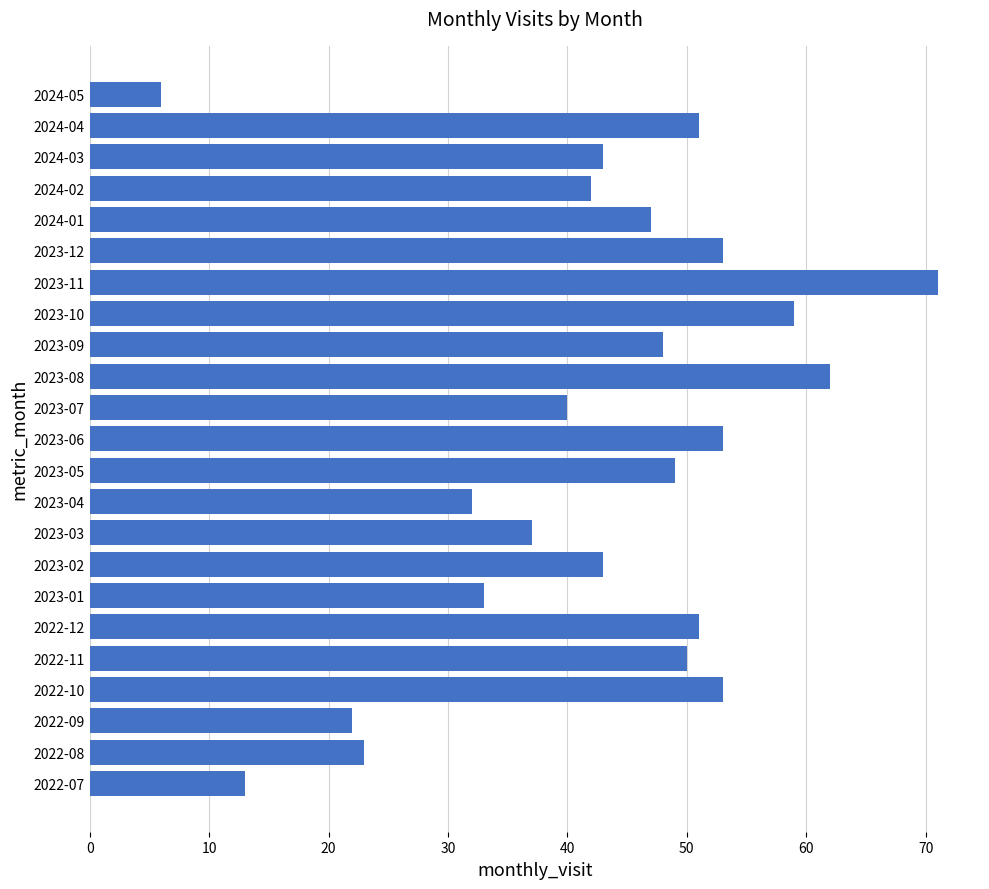

How many values are below 47?

11